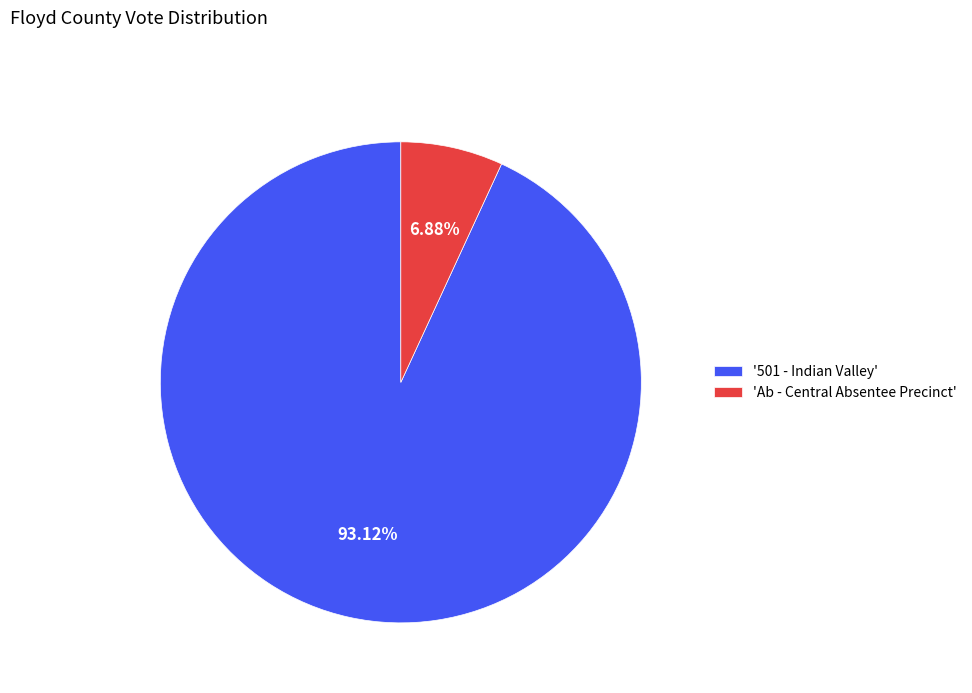

What is the ratio of the value at '501 - Indian Valley' to the value at 'Ab - Central Absentee Precinct'?

13.5